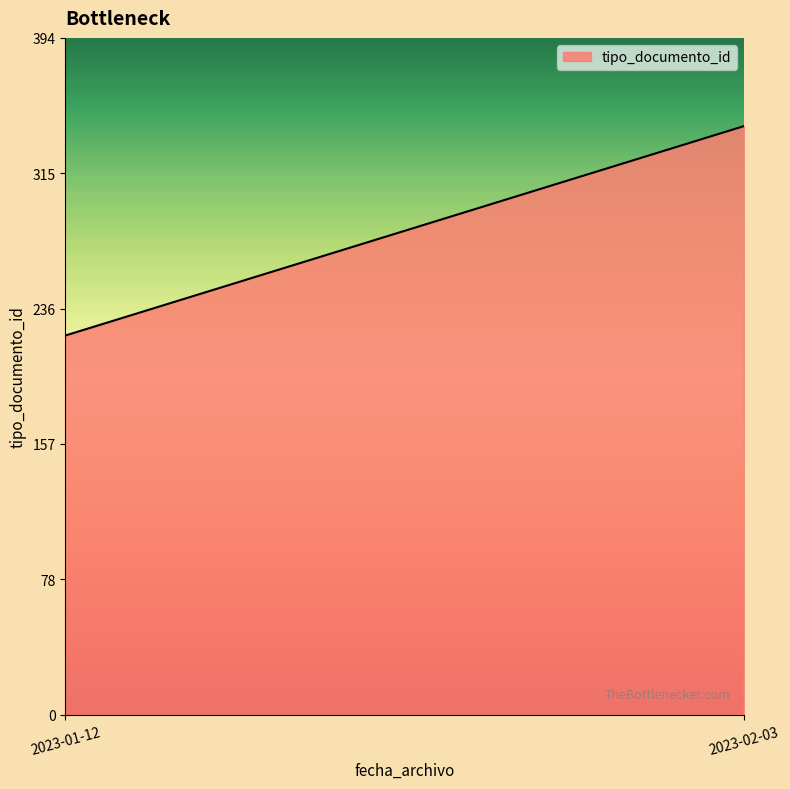

Does the chart have visible grid lines?

No